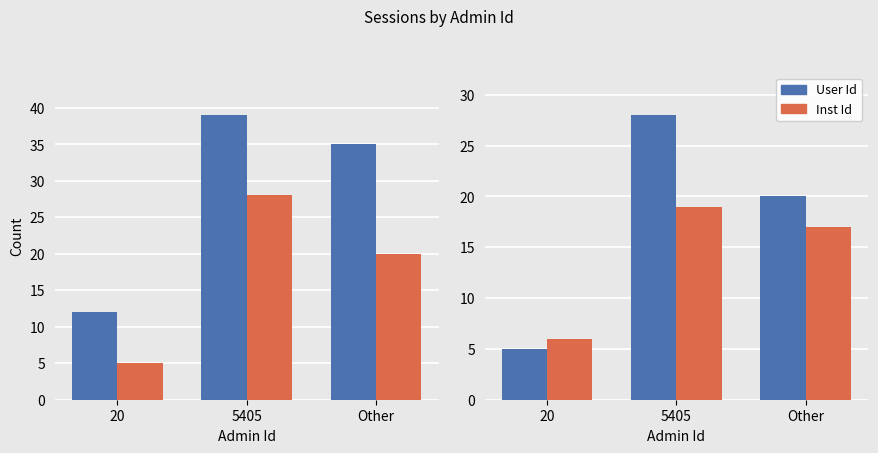

Where does the User Id series first go above 20?

5405